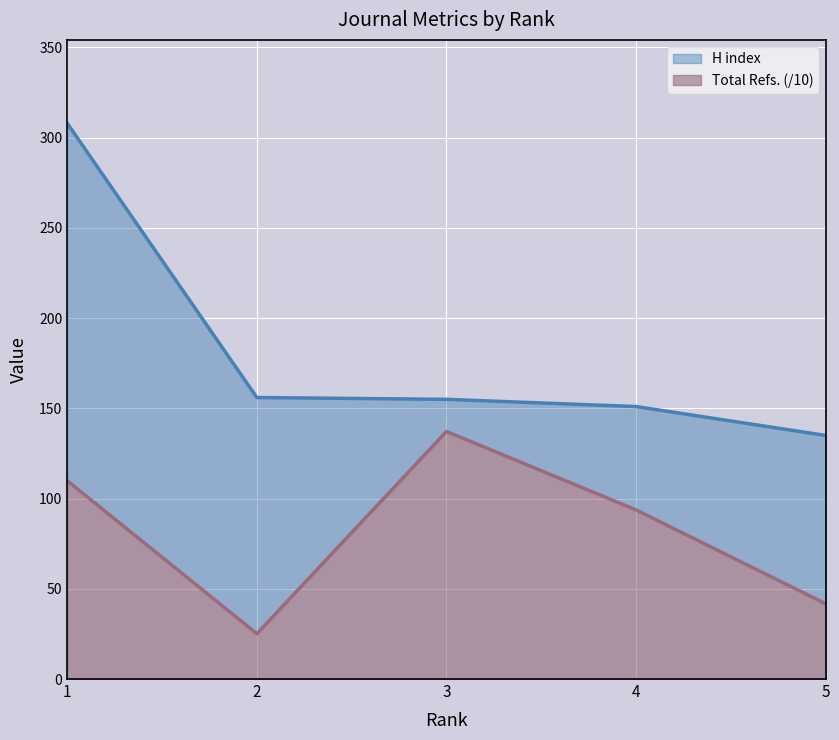

What is the approximate value of Total Refs. at 5?

41.7